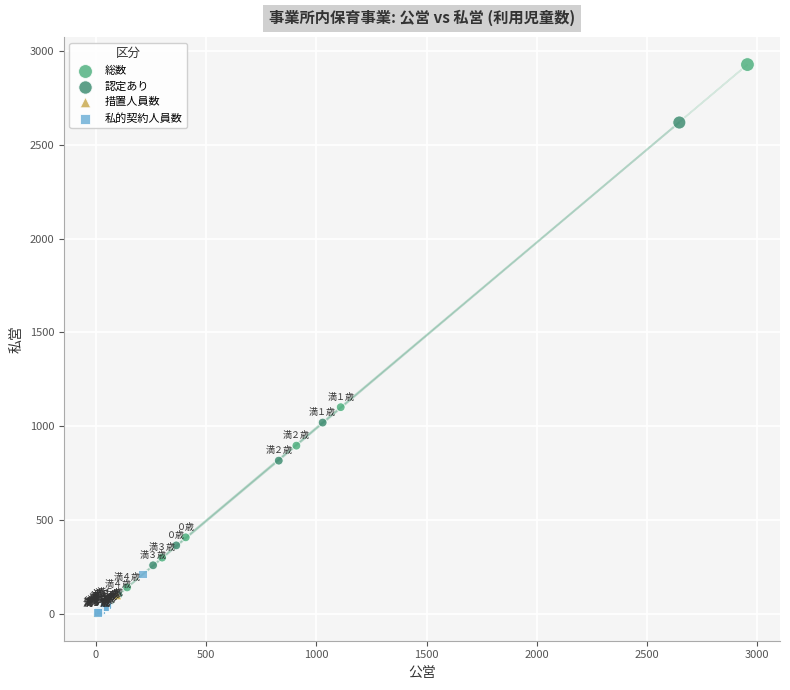

Which series contains the highest Y value?

総数